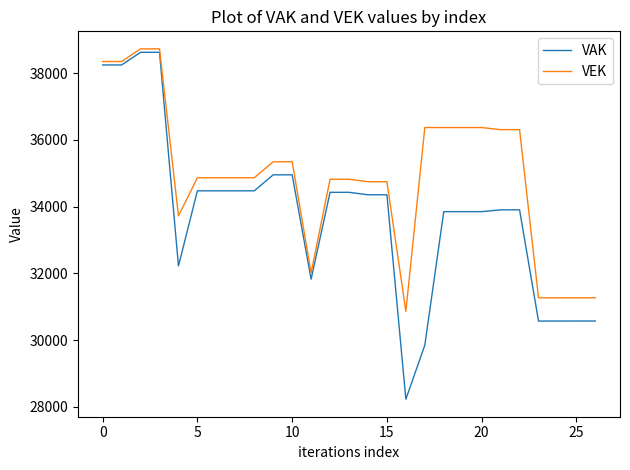

True or false: VEK and VAK intersect in this chart.

False